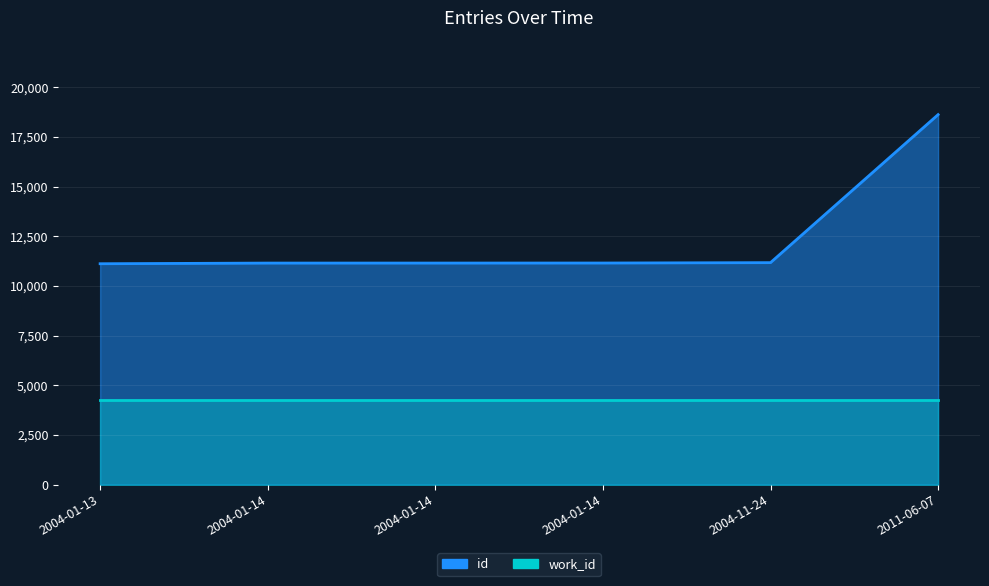

True or false: the data shows 11121 at 2004-01-13.

True